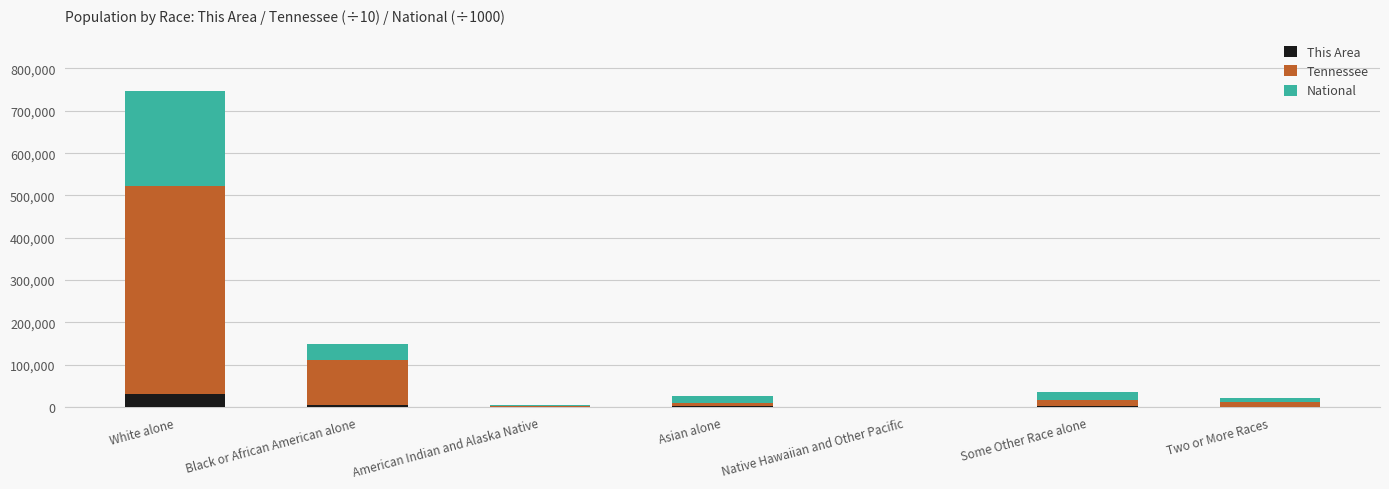

What are all the series names shown in the legend?

This Area, Tennessee, National